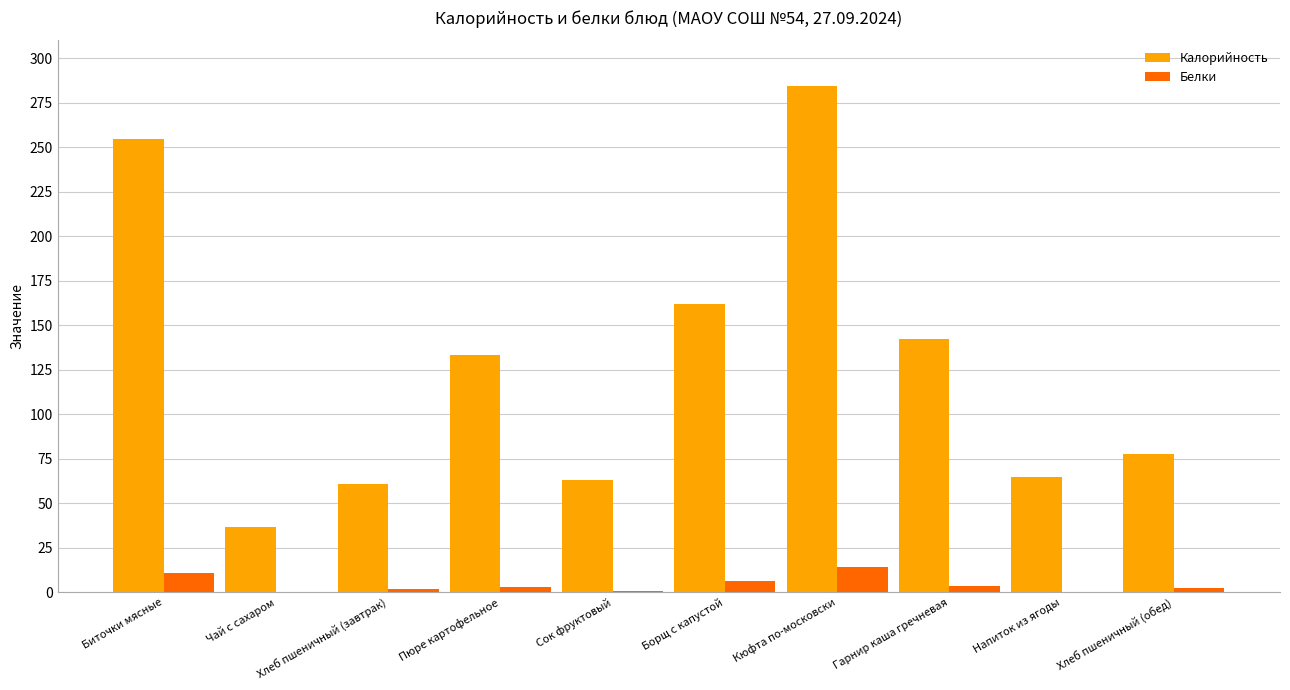

True or false: Белки has a value of 0.0 at Чай с сахаром.

True